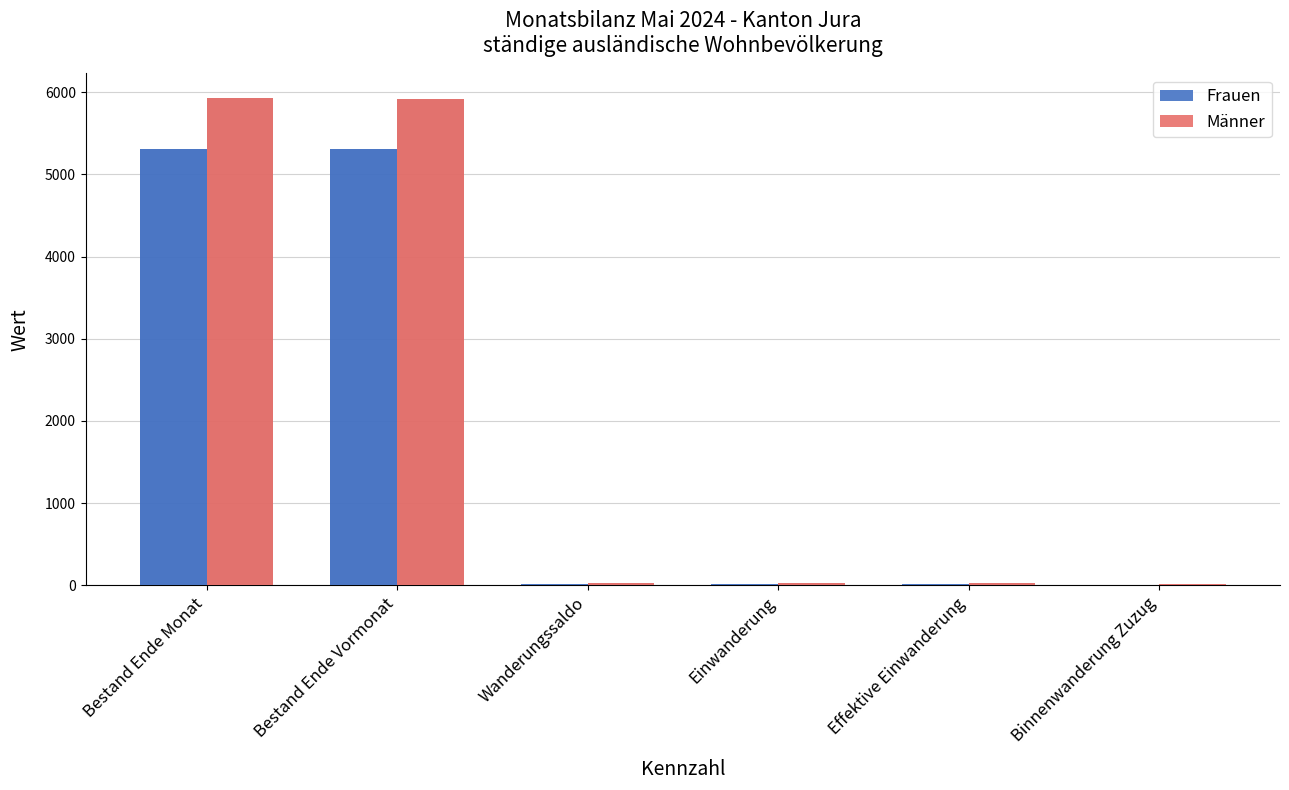

What is the average value of the Frauen series?

1780